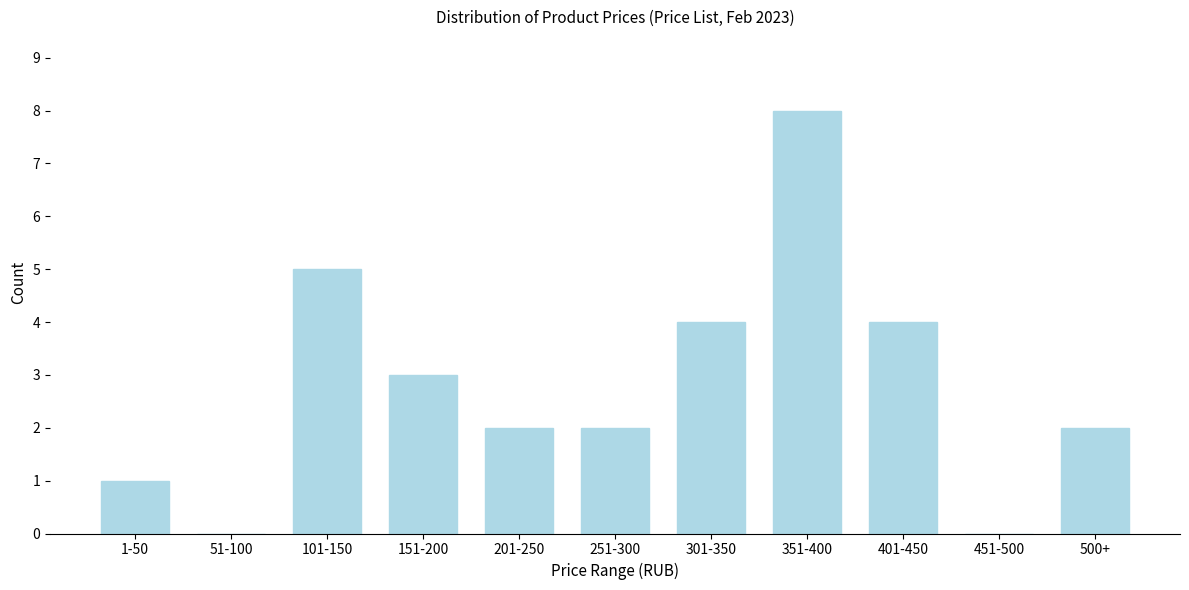

Reading right to left, what are all the values shown in this chart?

500+=2	451-500=0	401-450=4	351-400=8	301-350=4	251-300=2	201-250=2	151-200=3	101-150=5	51-100=0	1-50=1